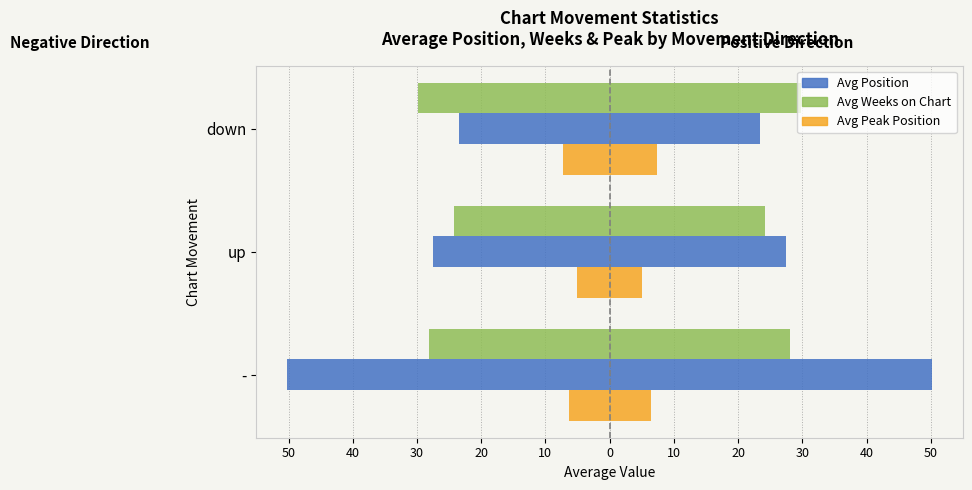

What is the minimum value for Avg Peak Position?

5.1